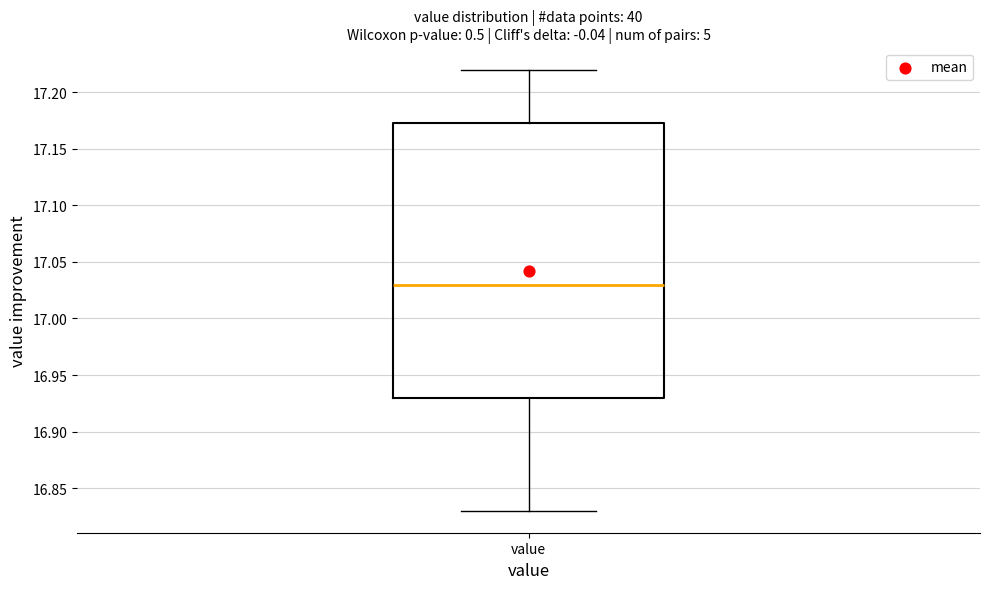

Where does the lower whisker of the box for value end on the y-axis? The values are not printed on the chart, so give them approximately, as read against the axis.

16.830